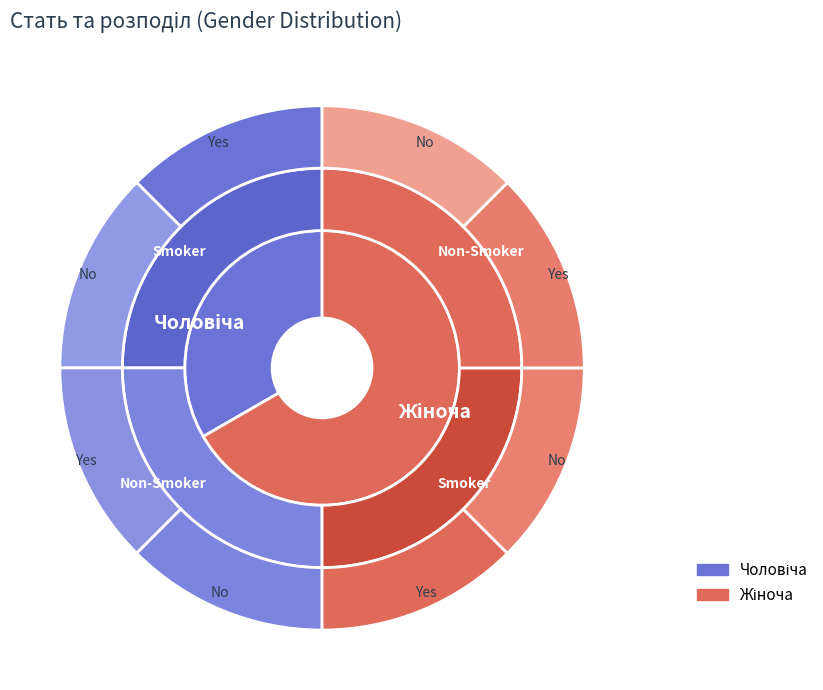

Which slice is the smallest?

Чоловіча